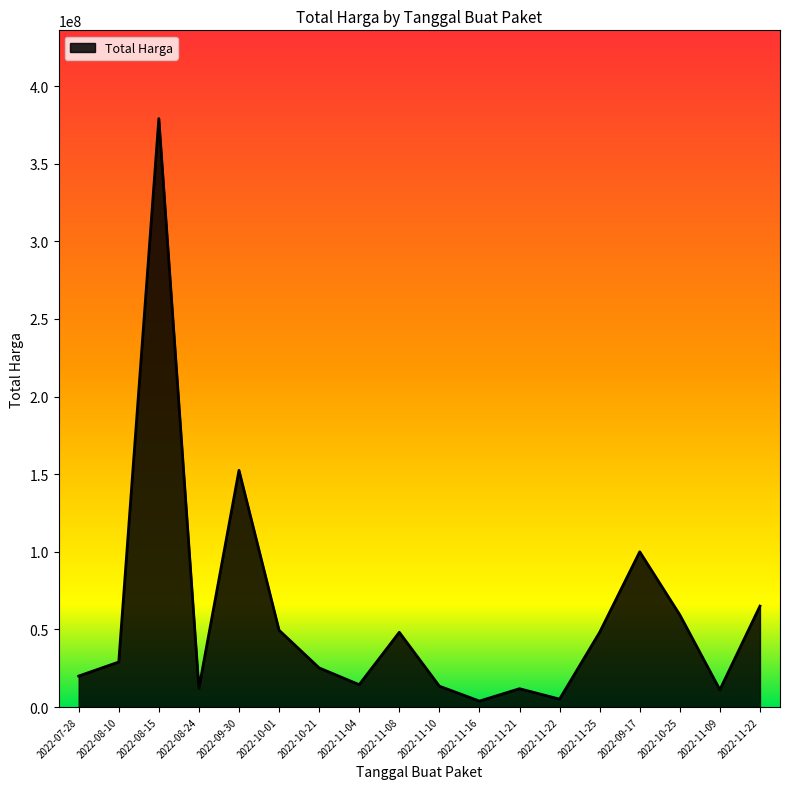

Rank the categories by value from highest to lowest.

2022-08-15, 2022-09-30, 2022-09-17, 2022-11-22, 2022-10-25, 2022-10-01, 2022-11-08, 2022-11-25, 2022-08-10, 2022-10-21, 2022-07-28, 2022-11-04, 2022-11-10, 2022-08-24, 2022-11-21, 2022-11-09, 2022-11-22, 2022-11-16